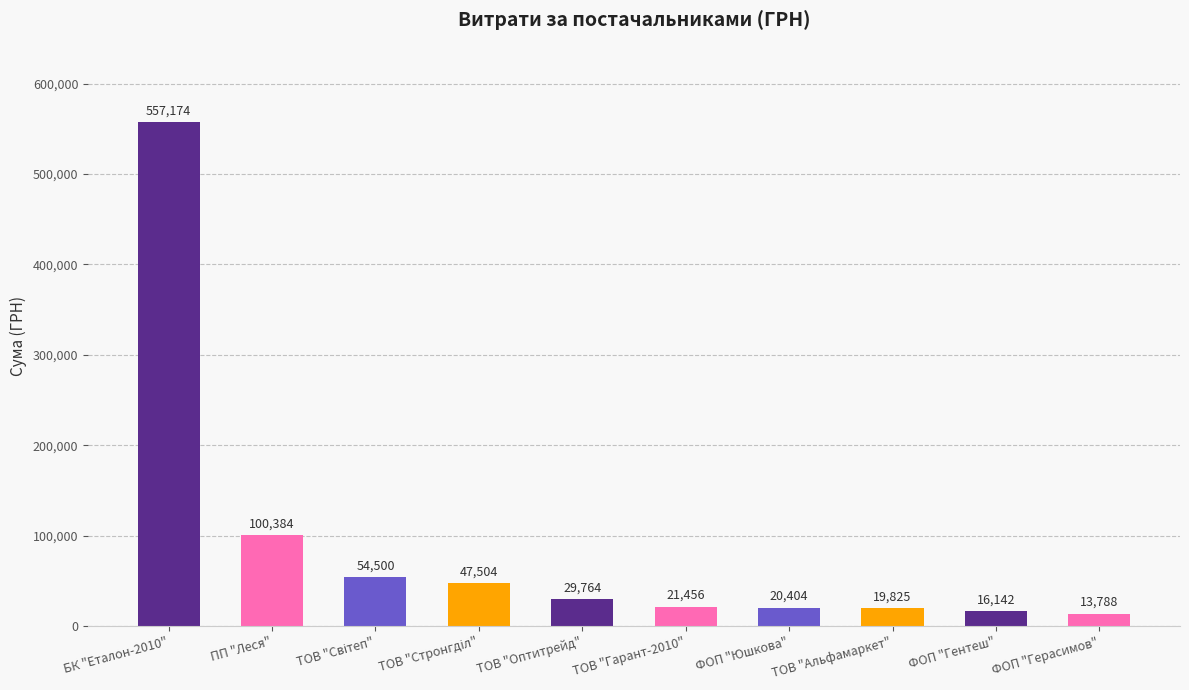

Which label corresponds to the largest value in the chart?

БК "Еталон-2010"